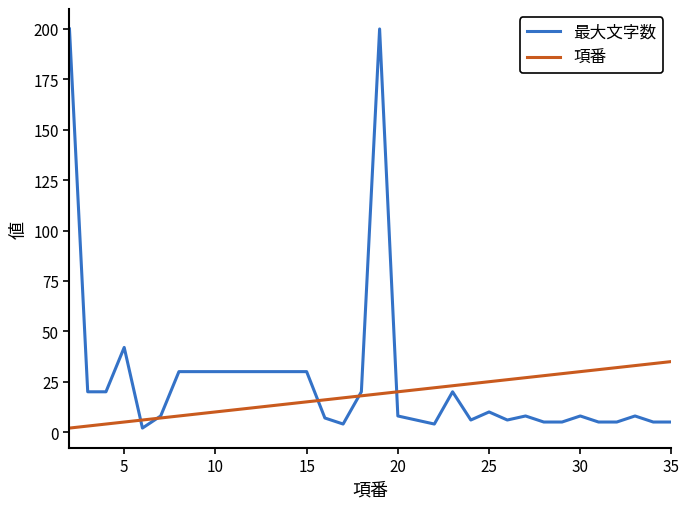

List the series in order of their peak value, highest first.

最大文字数, 項番